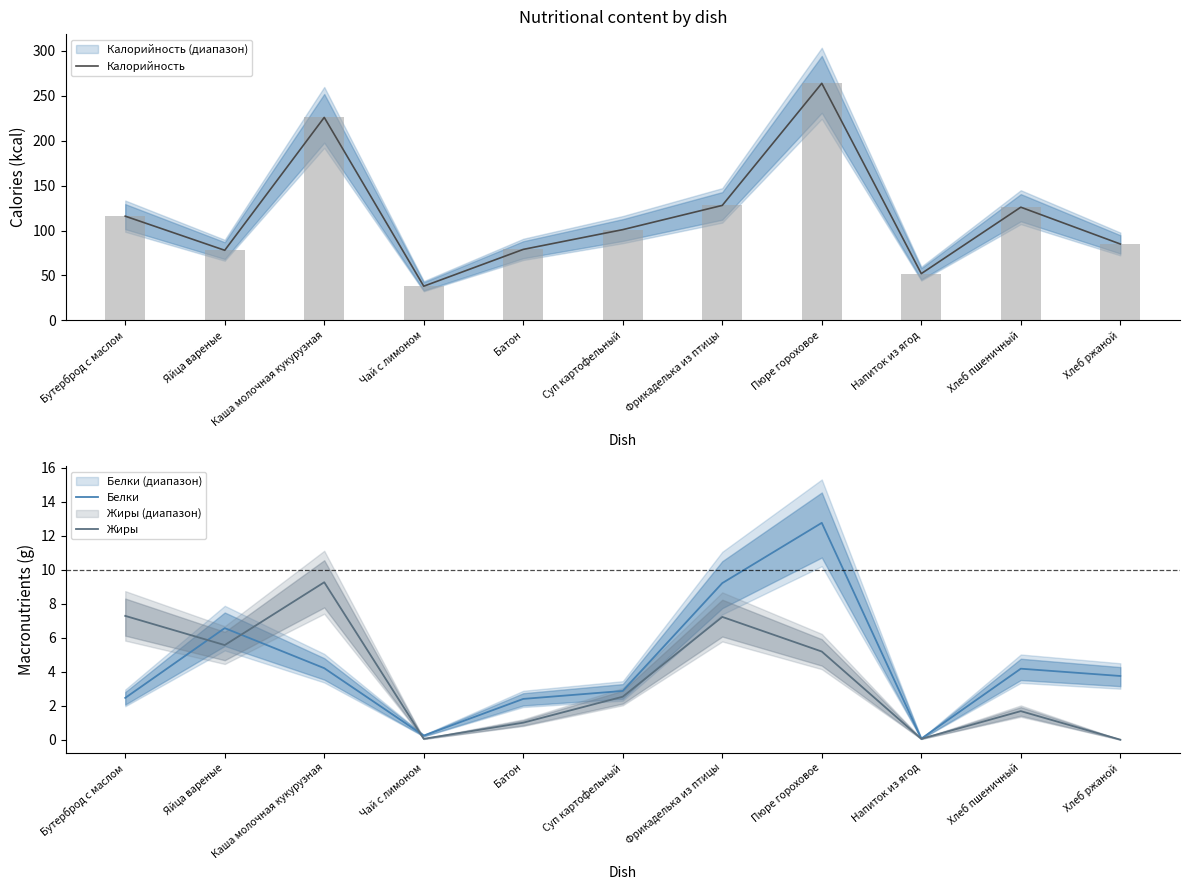

At which category is the sum across all series the highest?

Пюре гороховое